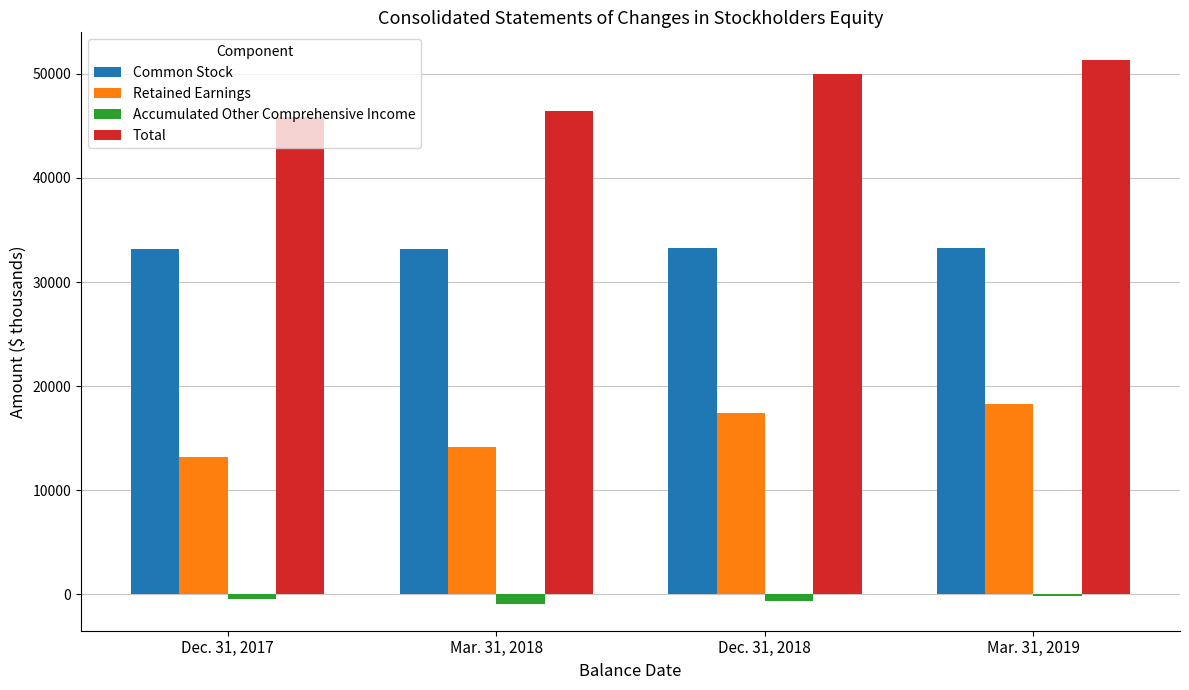

Which series has the largest total across all categories?

Total